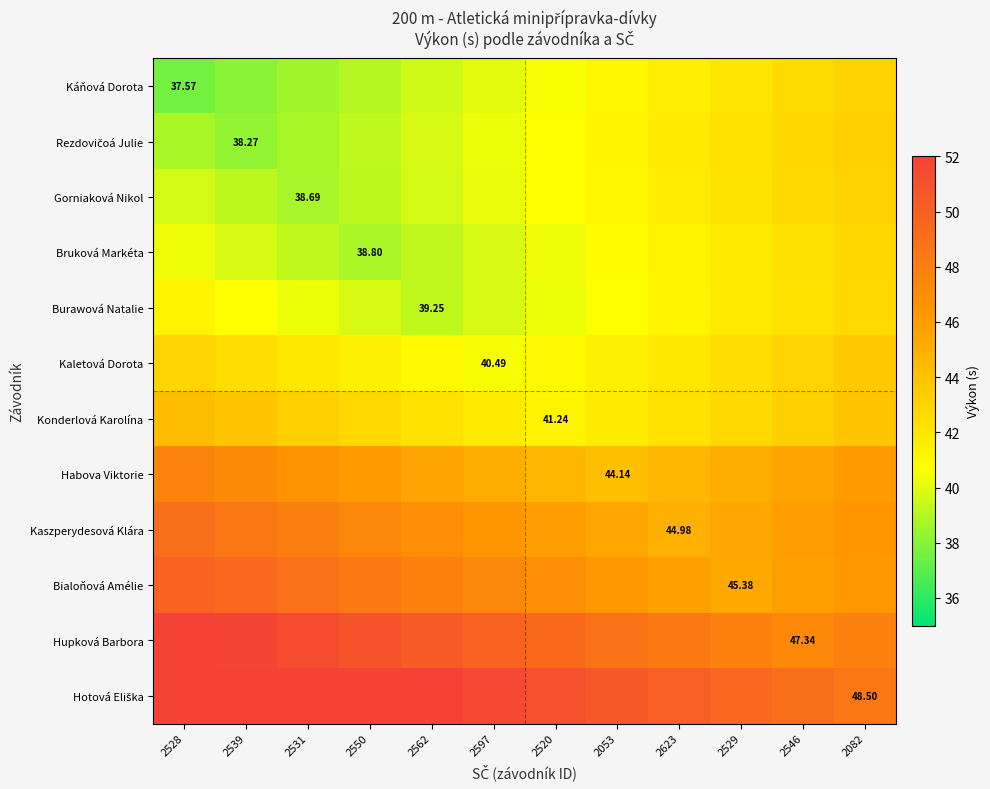

Count the number of data series in this chart.

12